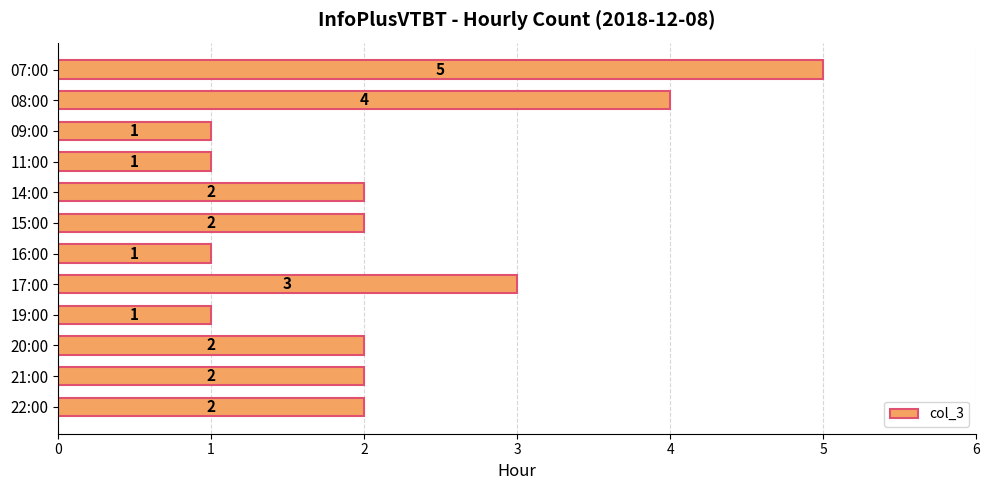

What is the greatest value displayed?

5